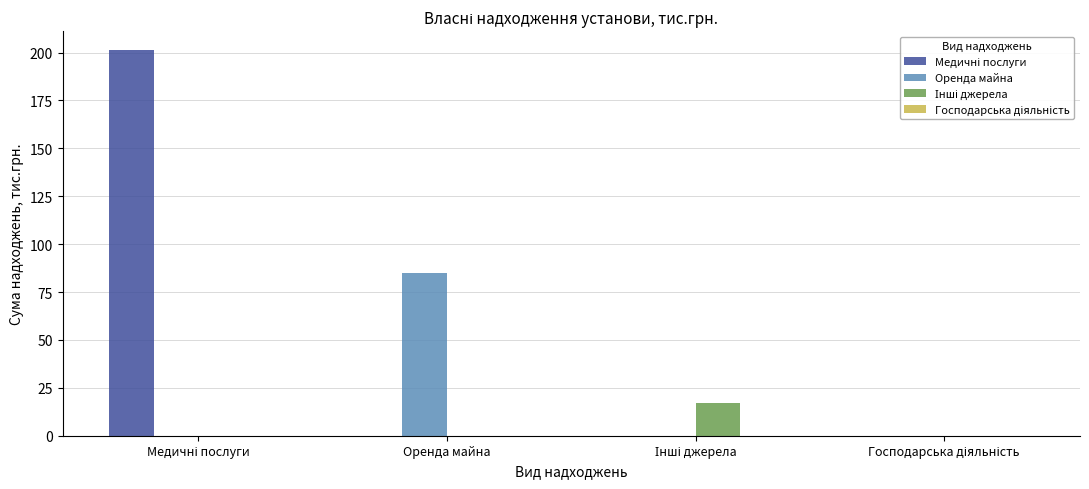

What is the sum of all Оренда майна values?

85.1